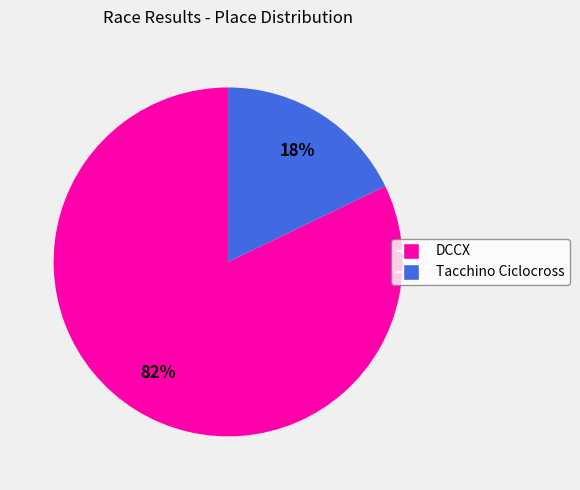

Which category accounts for the majority?

DCCX